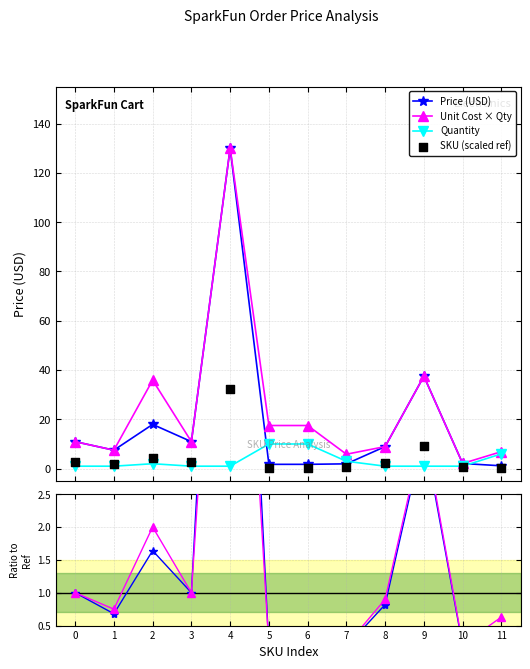

Which series contains the lowest Y value?

Price ratio